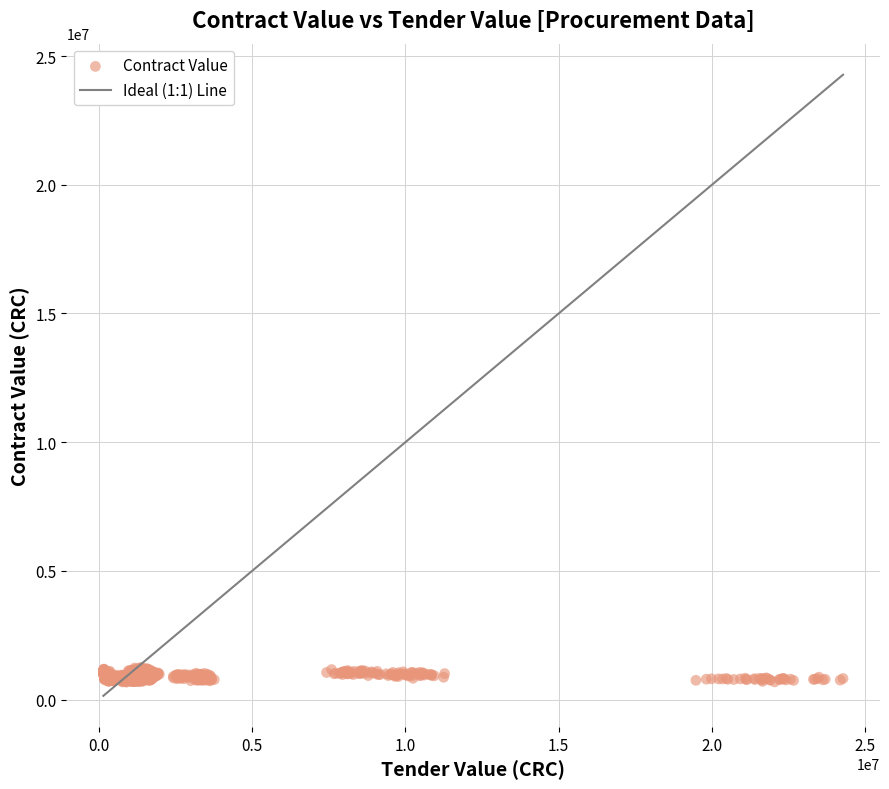

What is the range of Y values (max minus min)?

572053.7